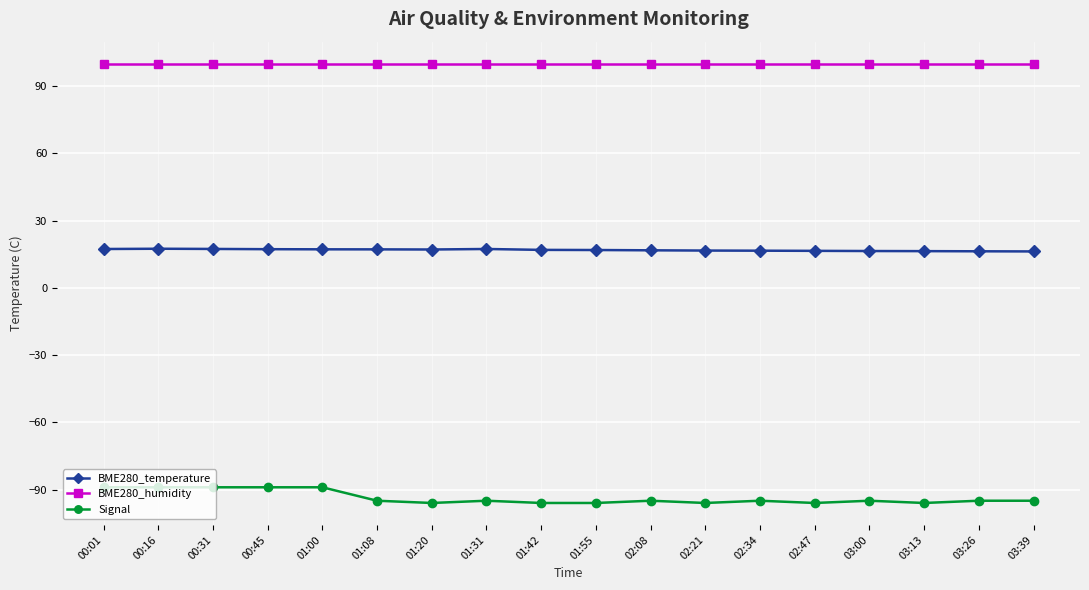

In BME280_temperature, how many points are higher than both neighbors (excluding endpoints)?

2